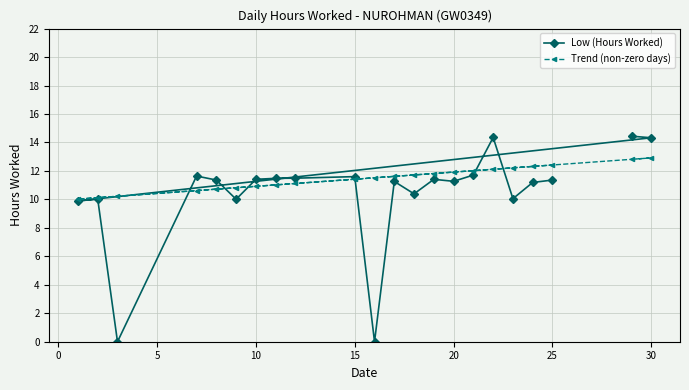

Rank the series by their maximum value, from highest to lowest.

Low (Hours Worked), Trend (non-zero days)